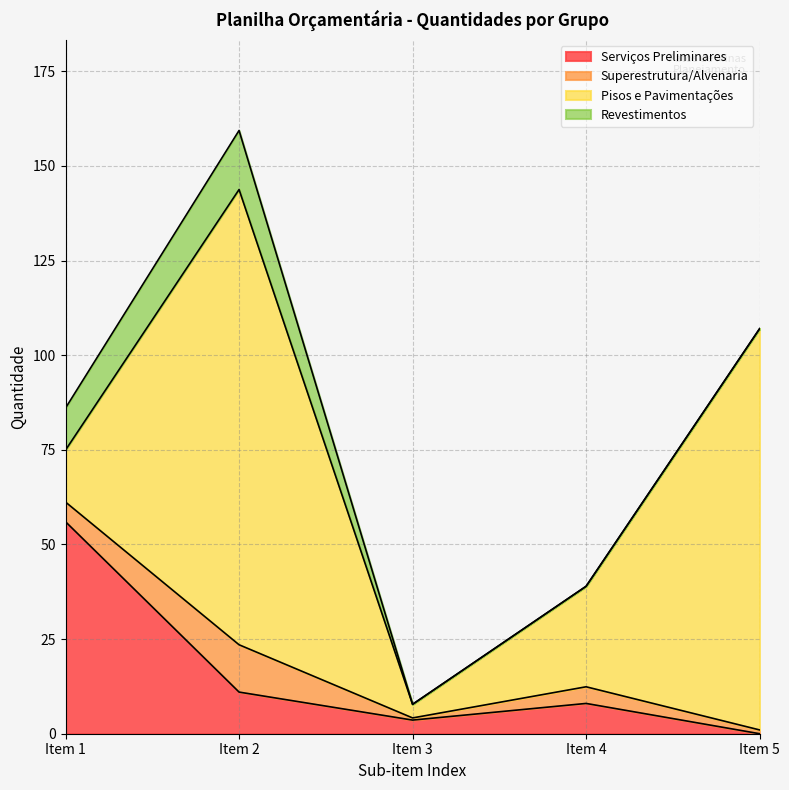

The Pisos e Pavimentações series shows 26.6 at Item 4. True or false?

True